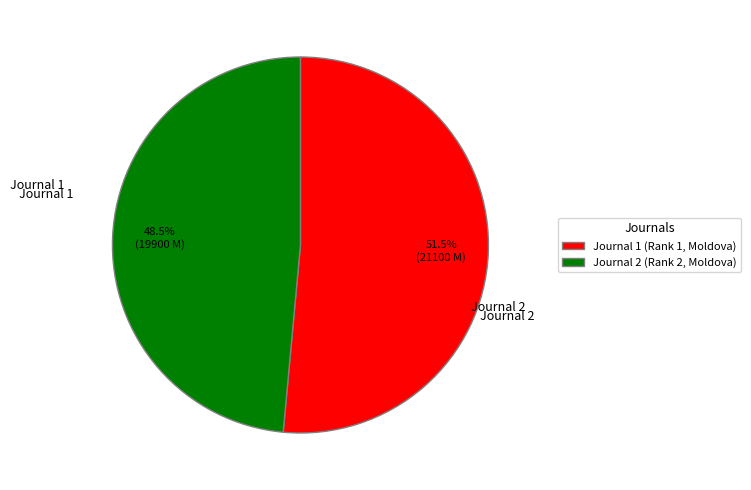

Which slice is the largest?

Journal 1 (Rank 1, Moldova)